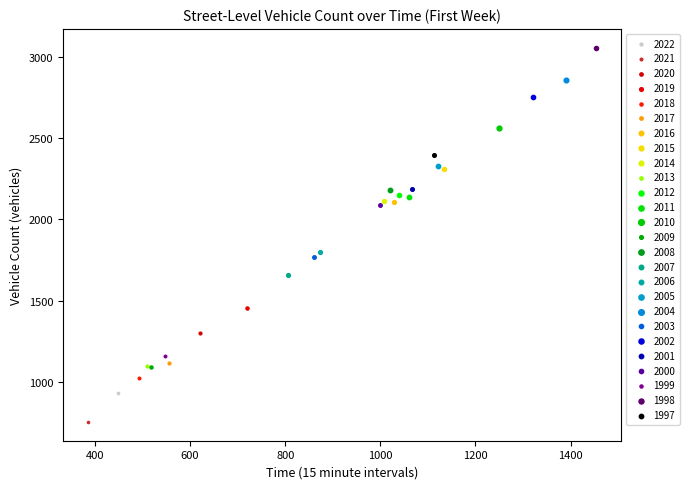

Which series contains the lowest Y value?

2021